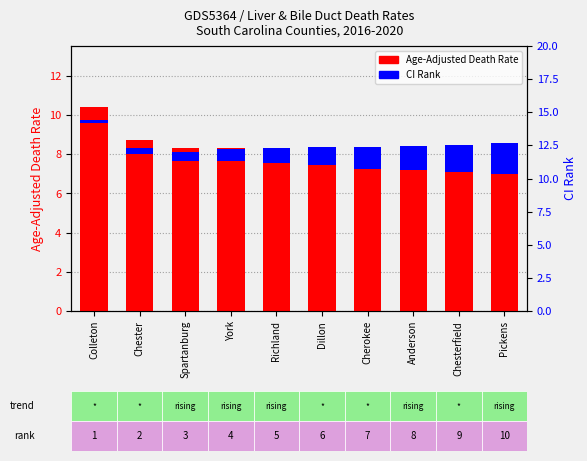

What is the maximum value for CI Rank?

1.6